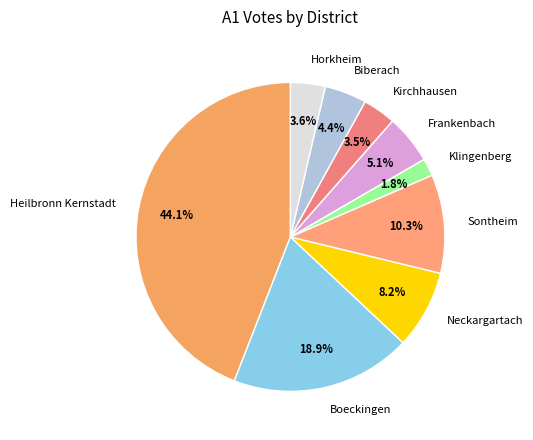

Approximately how many times larger is the value at Kirchhausen compared to Frankenbach?

0.7